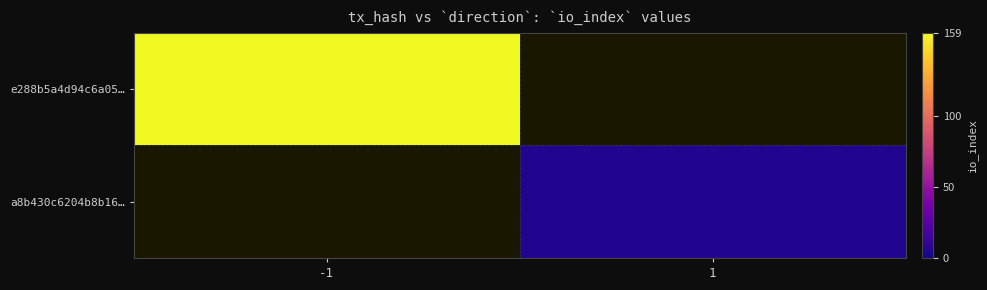

Is the value of e288b5a4d94c6a05… at 1 greater than the value of a8b430c6204b8b16… at -1?

No